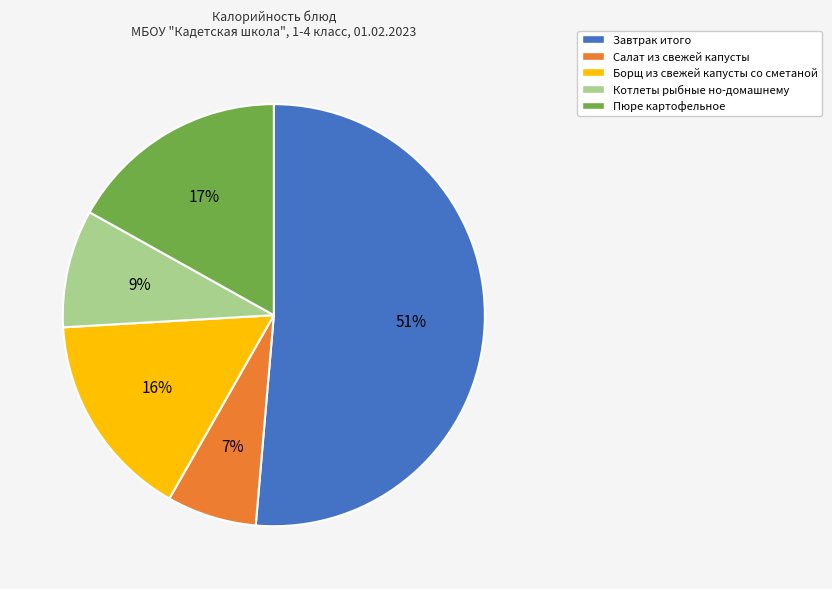

Count the number of slices in the pie.

5